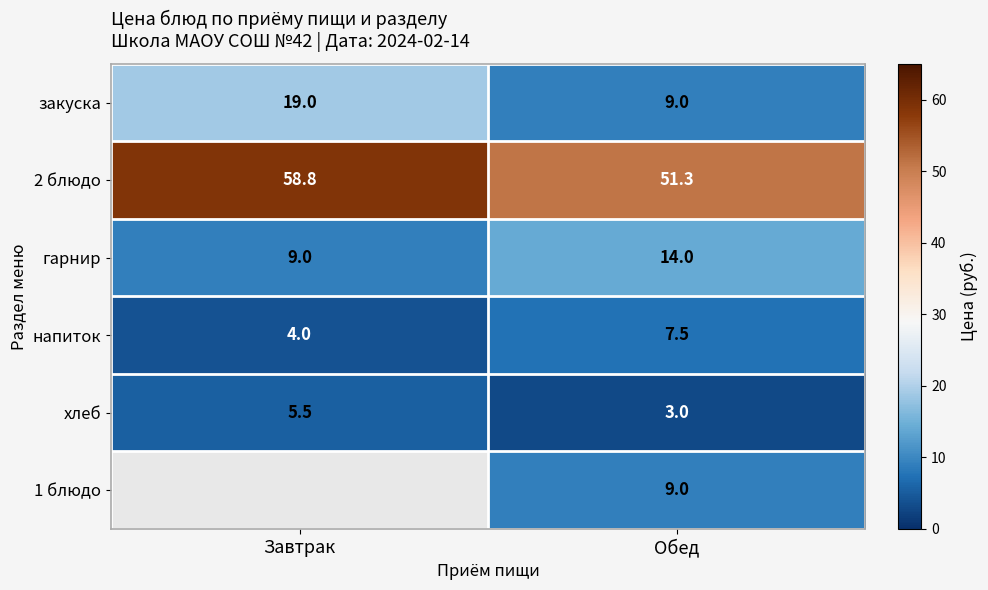

Rank the categories by гарнир value from lowest to highest.

Завтрак, Обед